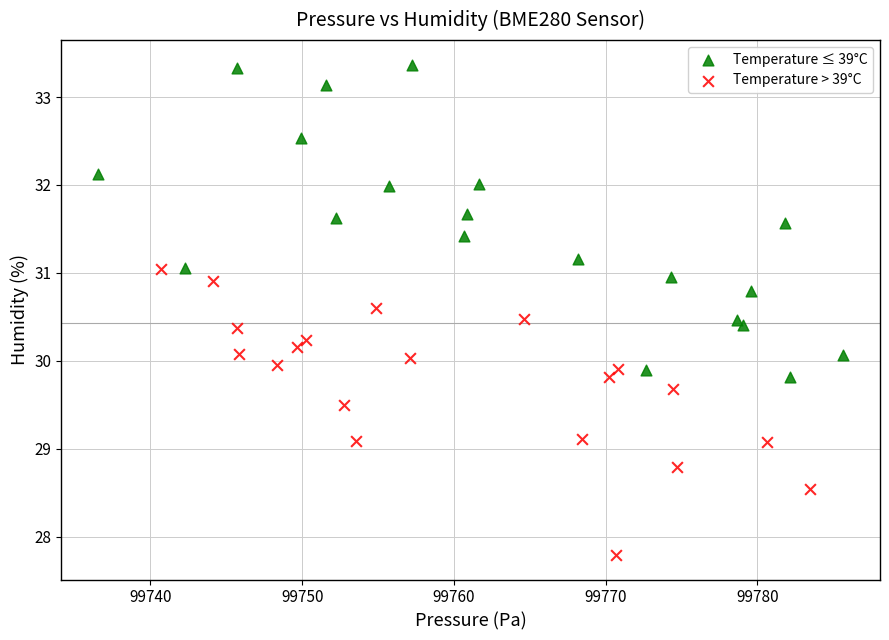

What are all the series names shown in the legend?

Temperature ≤ 39°C, Temperature > 39°C